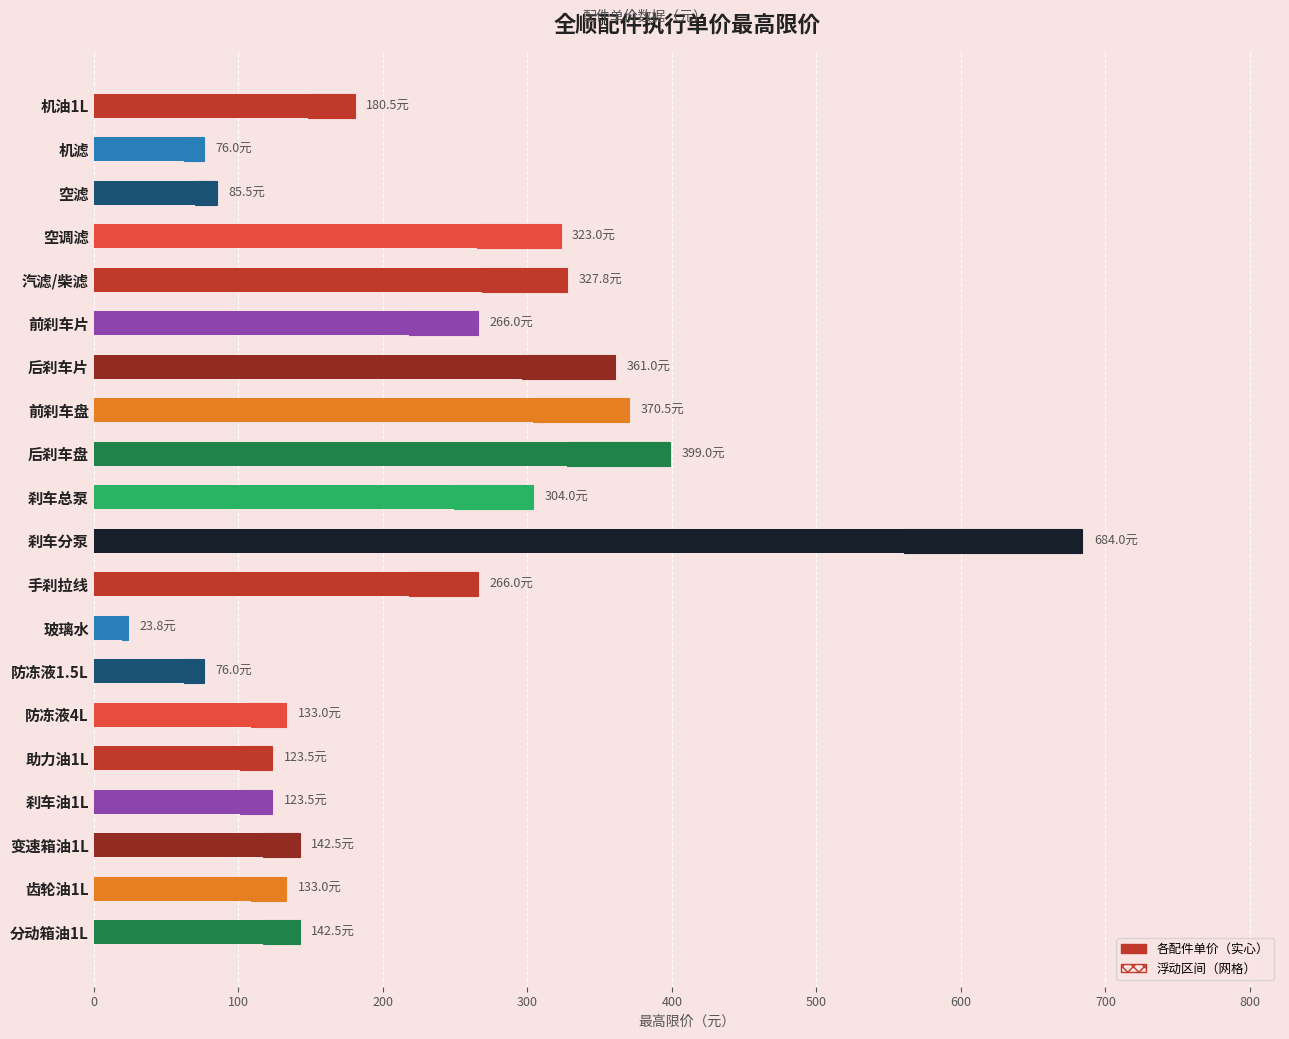

The chart shows a value of 520.6 at 后刹车盘. True or false?

False